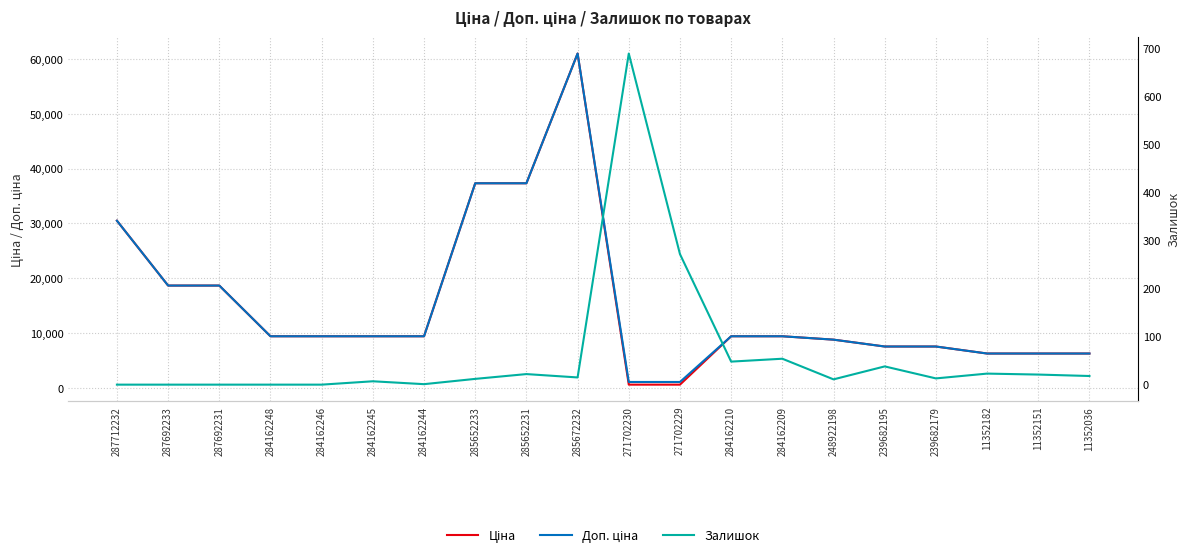

True or false: Доп. ціна has a value of 33522.0 at 287692231.

False